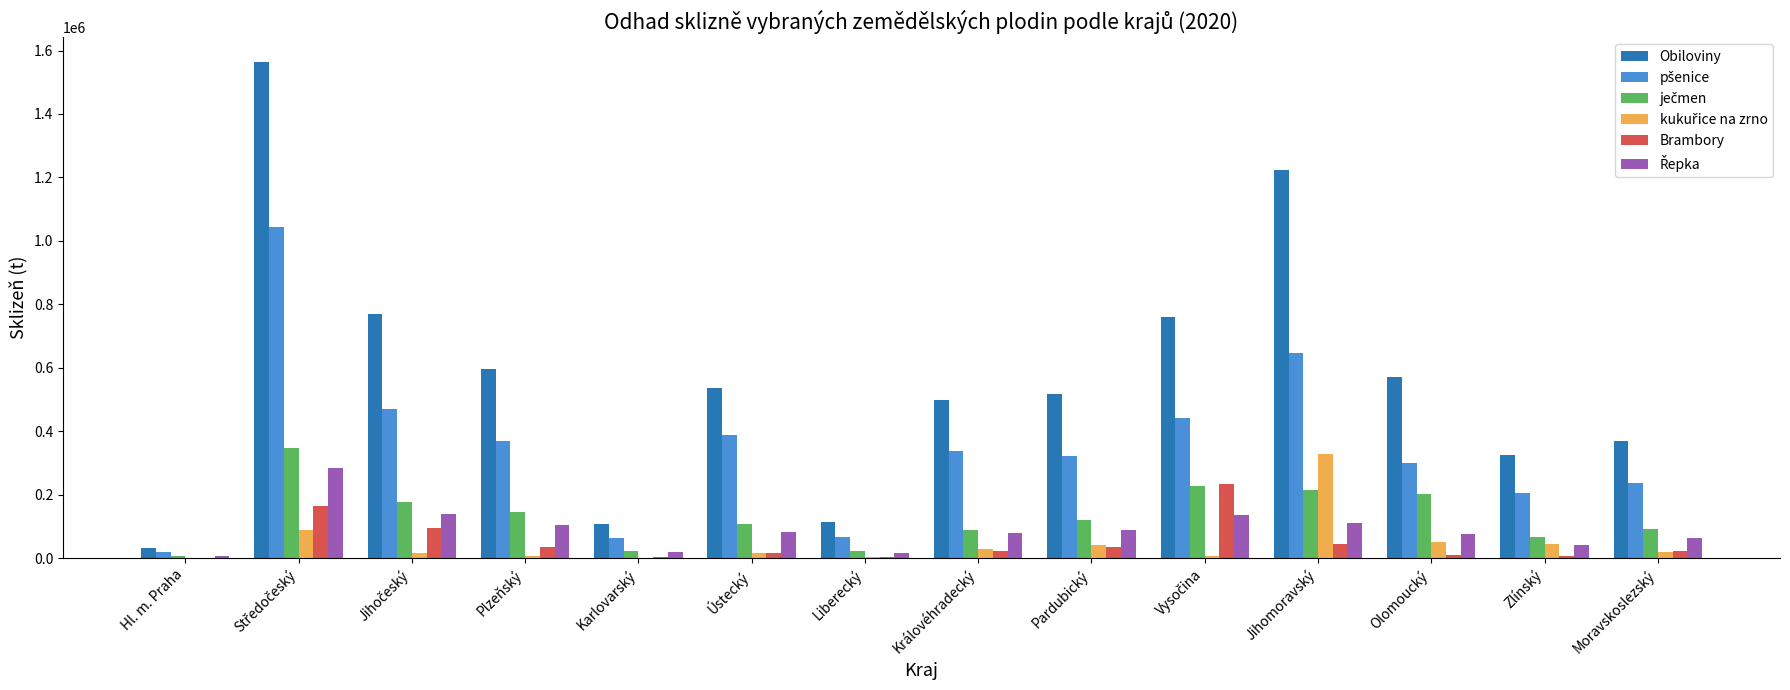

Is the value of Brambory at Hl. m. Praha greater than the value of Obiloviny at Hl. m. Praha?

No